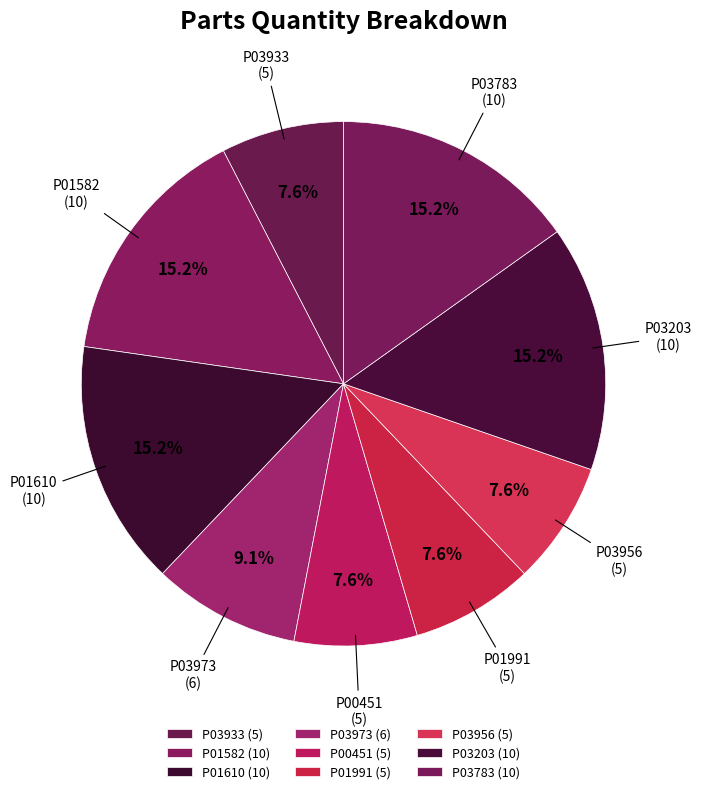

What percentage do P03973 and P01991 together represent?

16.7%